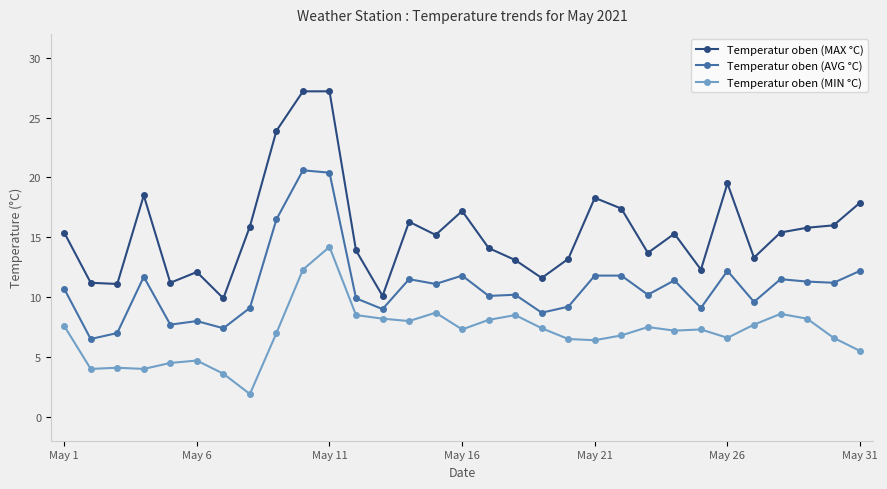

What is the minimum value for Temperatur oben (MAX °C)?

9.9